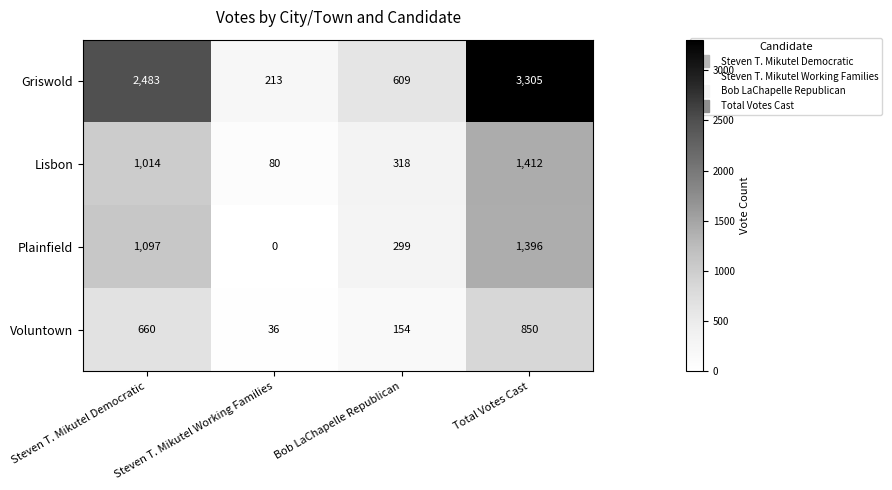

Which series has the widest spread of values?

Griswold